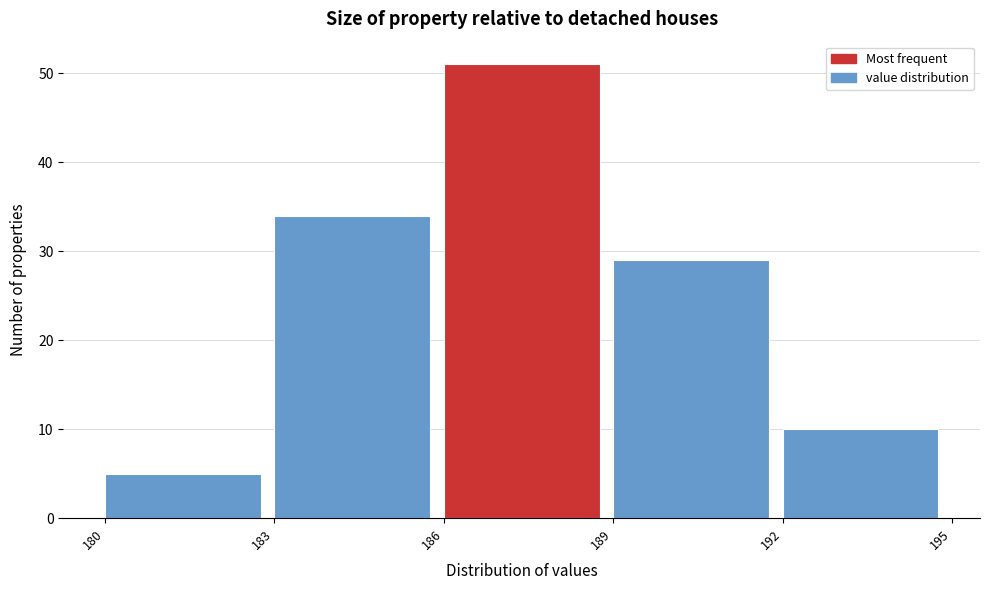

What is the height of the bar covering 180 to 183 on the x-axis? The values are not printed on the chart, so give them approximately, as read against the axis.

5